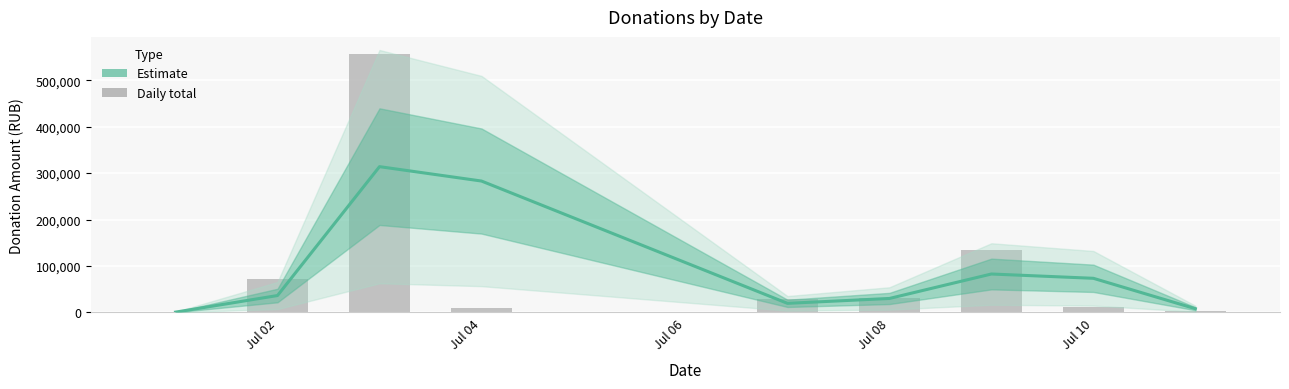

How many data points are above 36413?

5